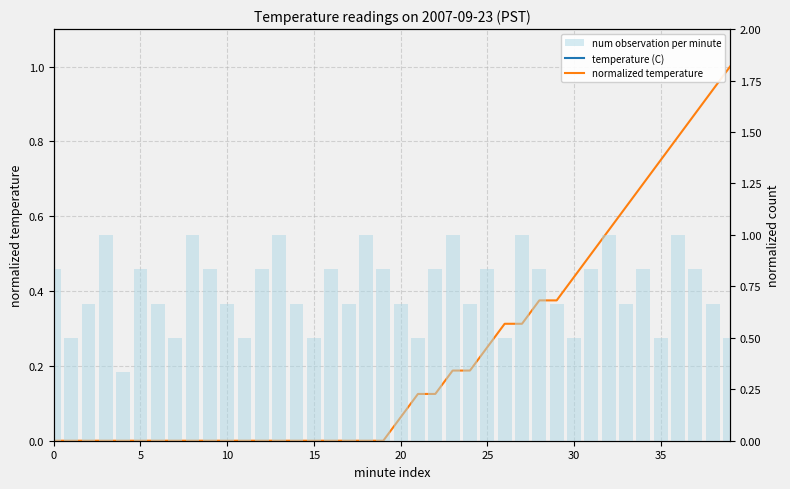

At how many categories does at least one series exceed 4?

40